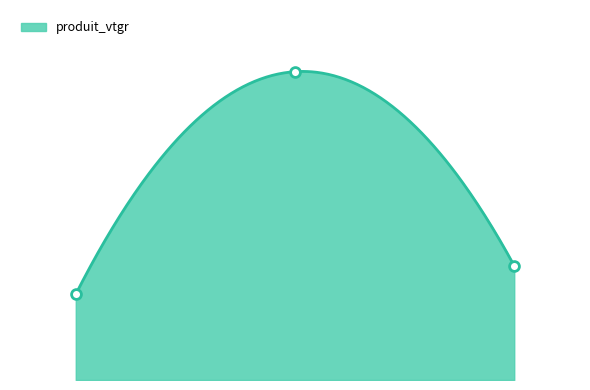

Which series has the largest total across all categories?

produit_vtgr